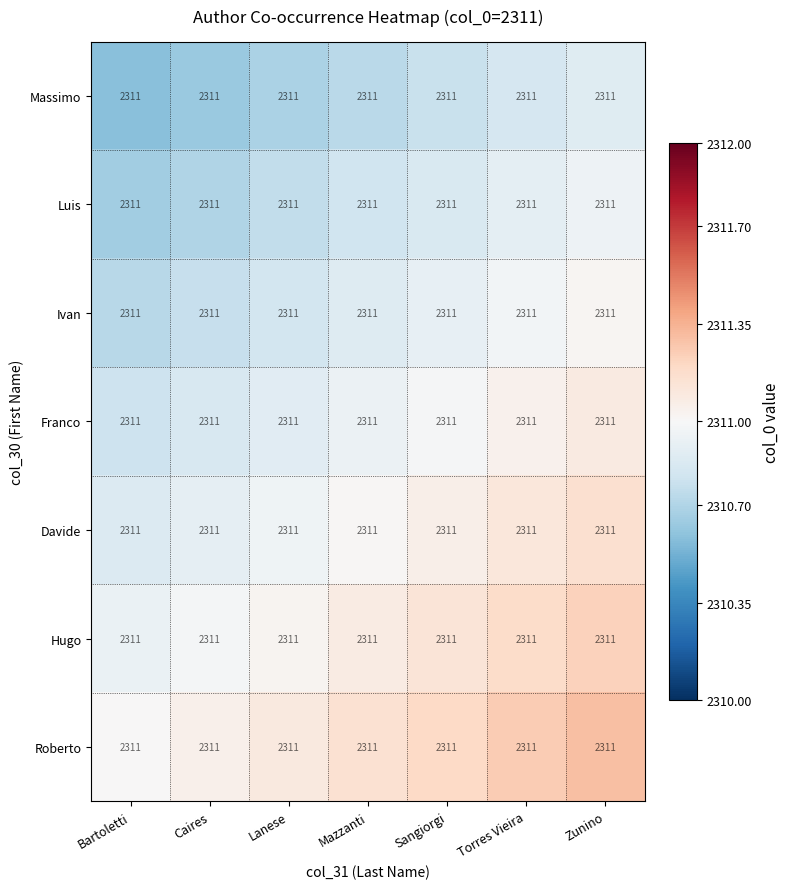

List the series in order of their peak value, highest first.

Roberto, Hugo, Davide, Franco, Ivan, Luis, Massimo